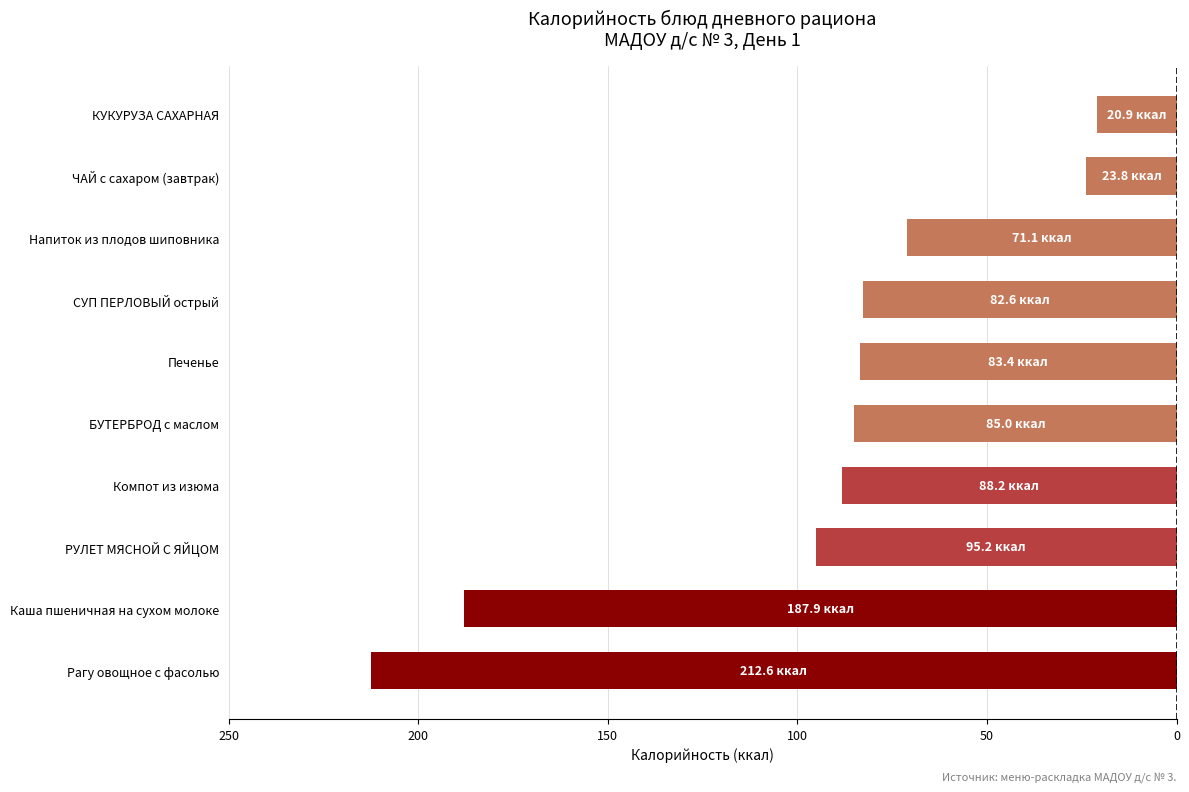

Are the bars horizontal?

Yes